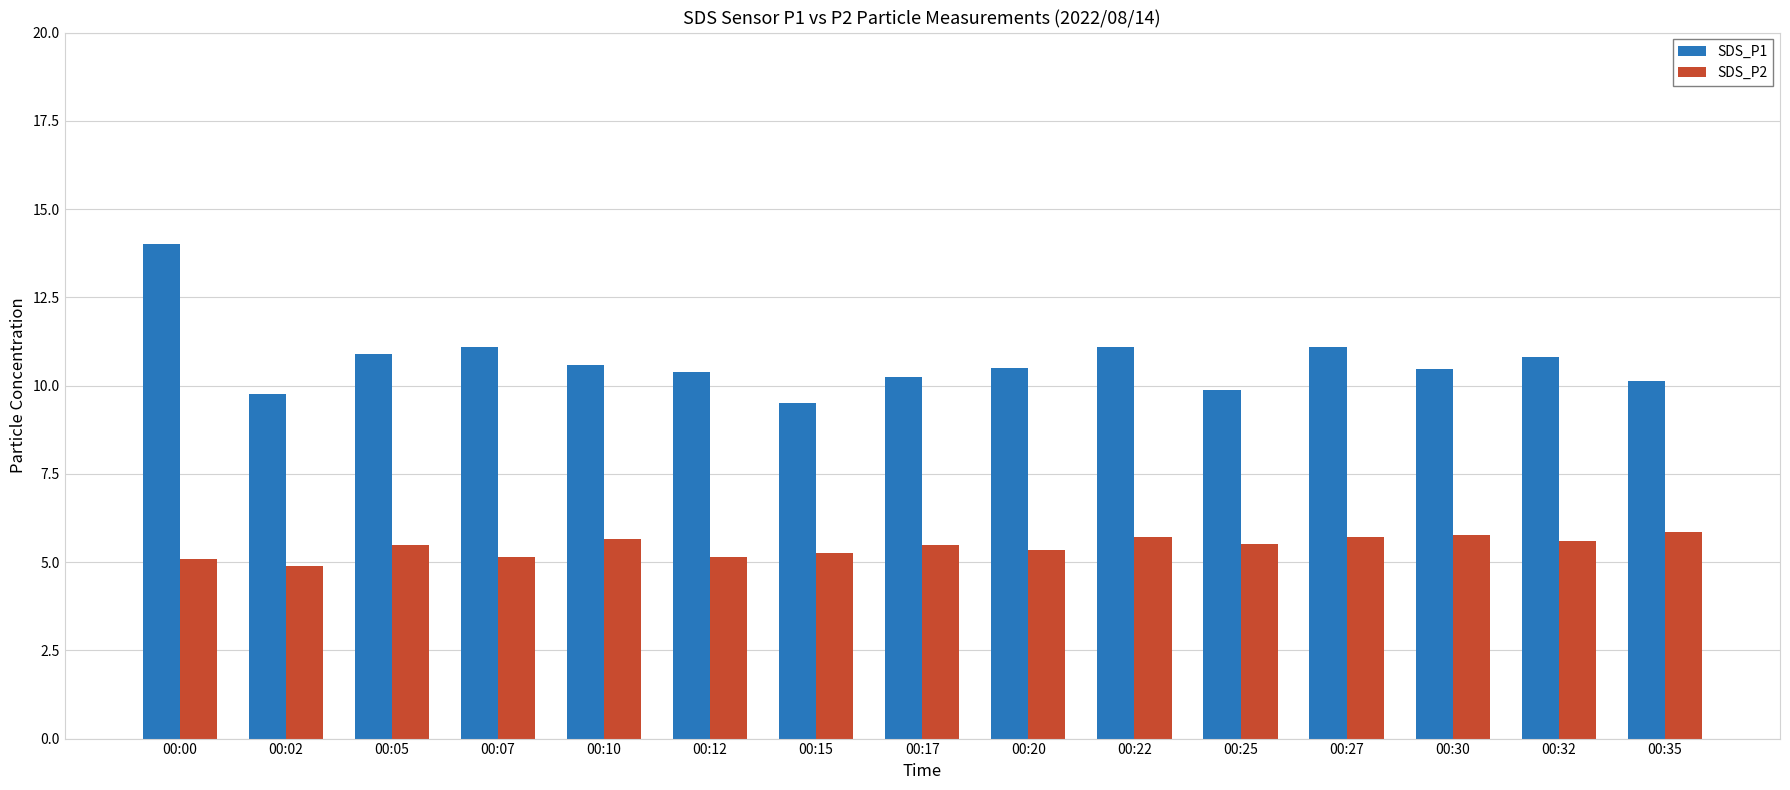

Which series has the widest spread of values?

SDS_P1